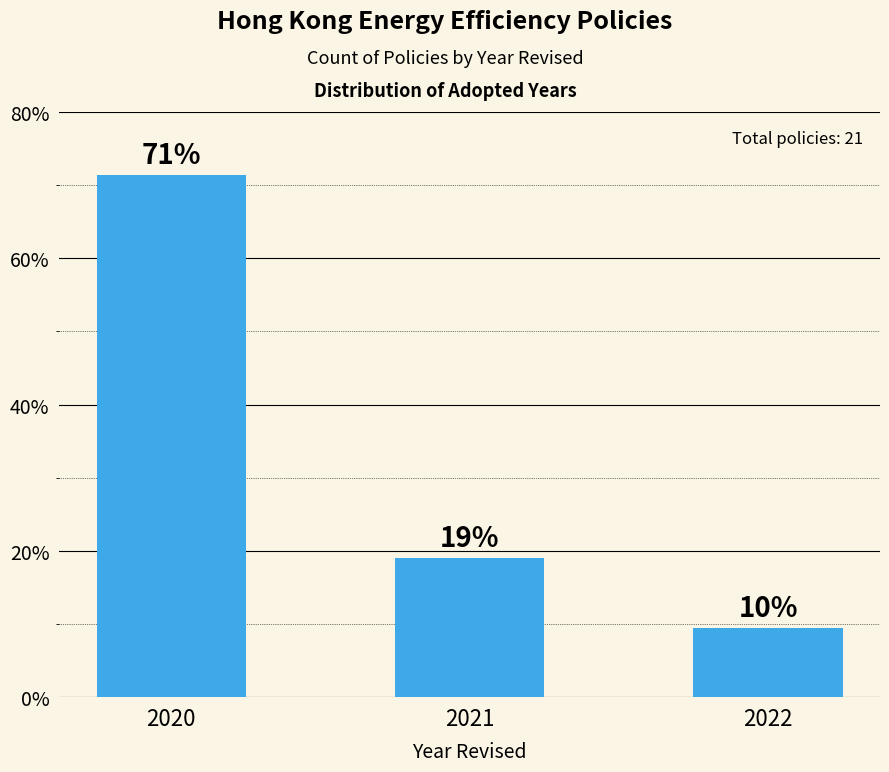

Reading right to left, transcribe all the data shown in this chart.

9.5	19.0	71.4